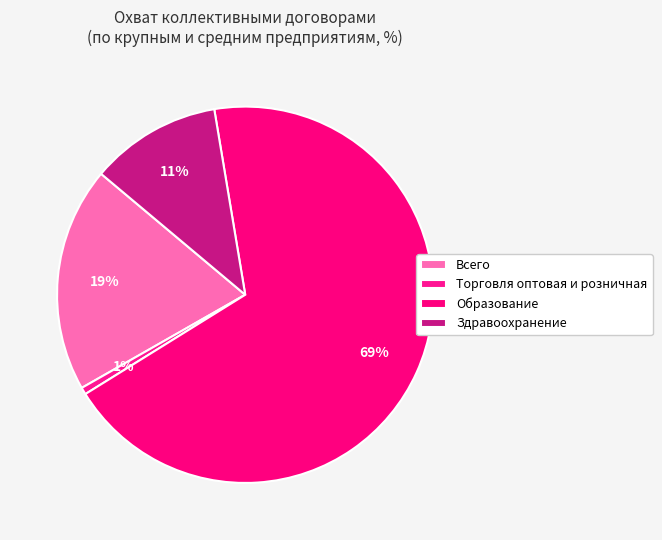

Count the number of slices in the pie.

4